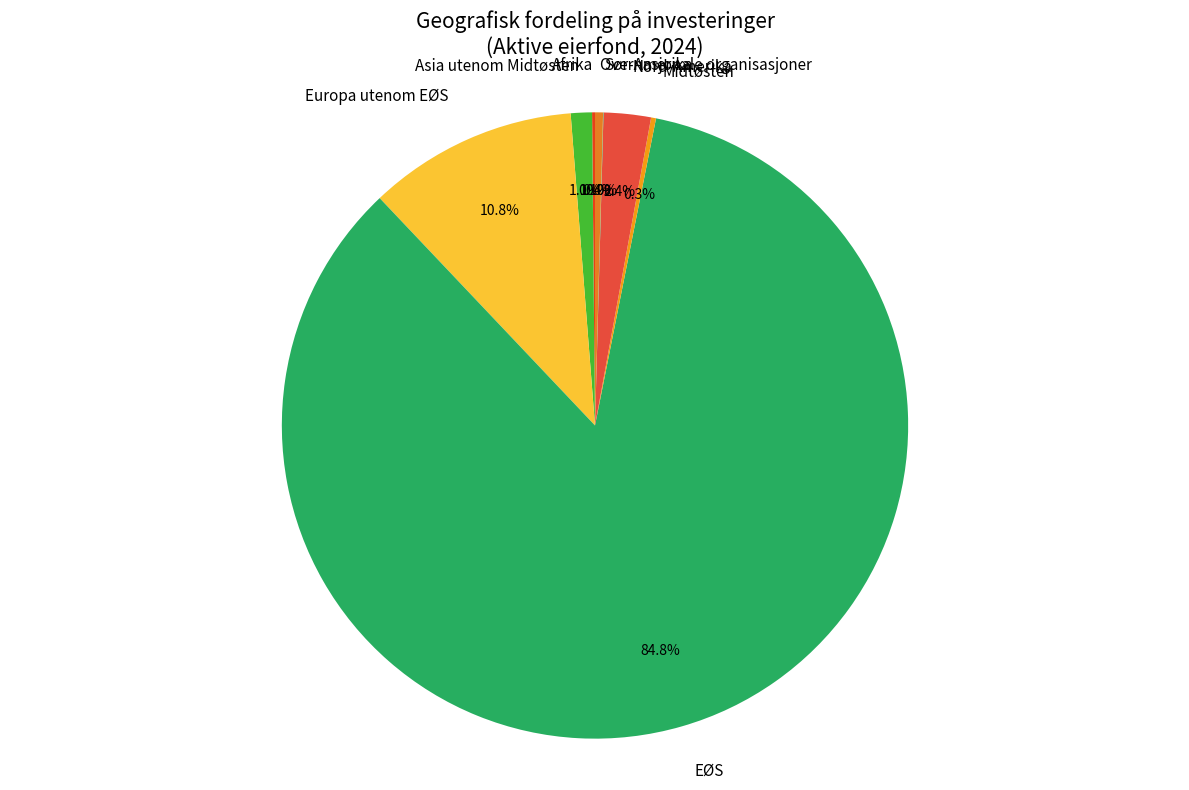

Which category has the biggest portion of the pie?

EØS